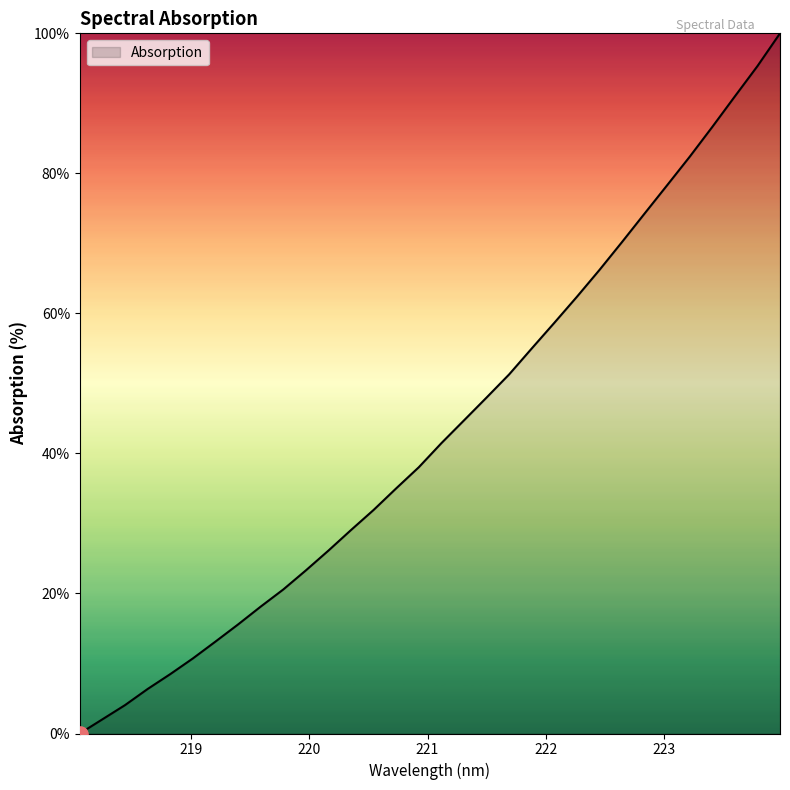

What is the difference between the maximum and minimum values?

100.0